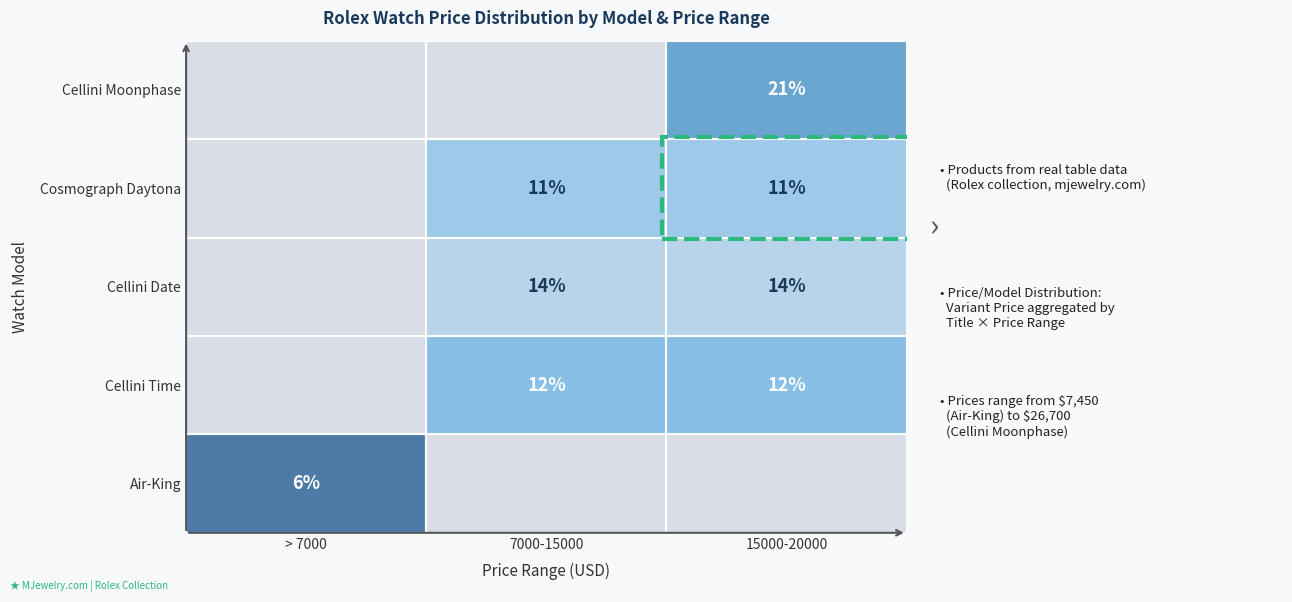

True or false: Cellini Moonphase has a value of 17 at 1.

False